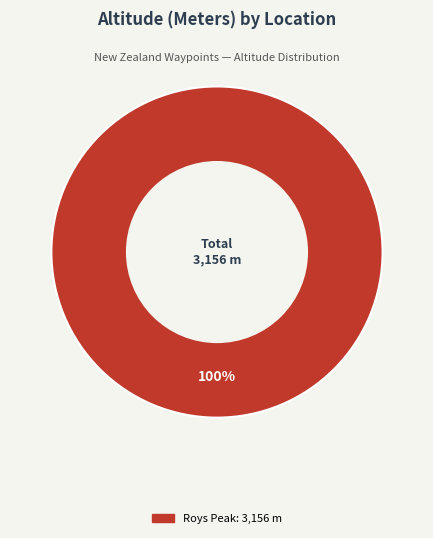

Does any single category account for the majority?

Yes